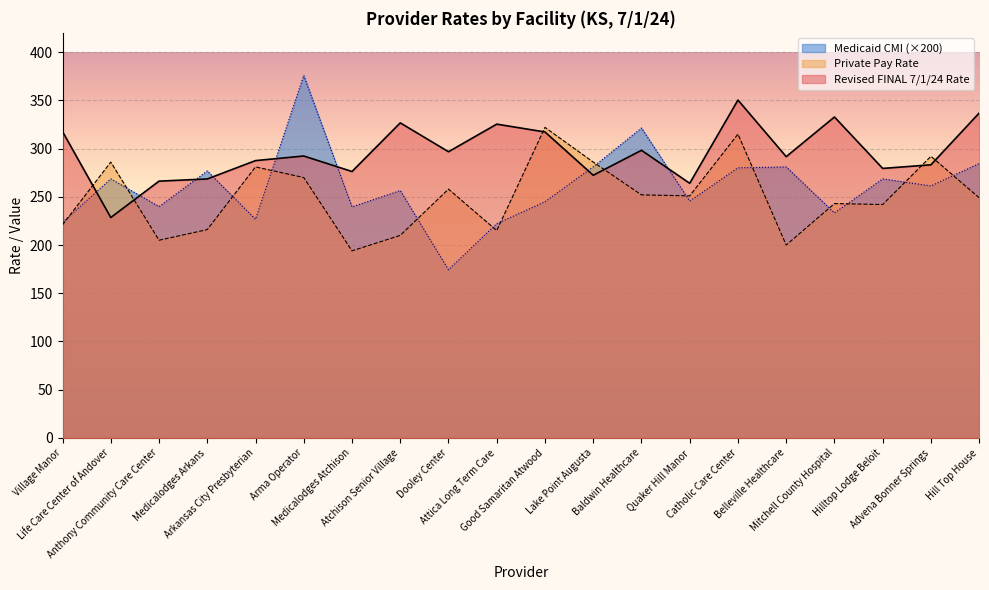

How many lines are shown in the chart?

3